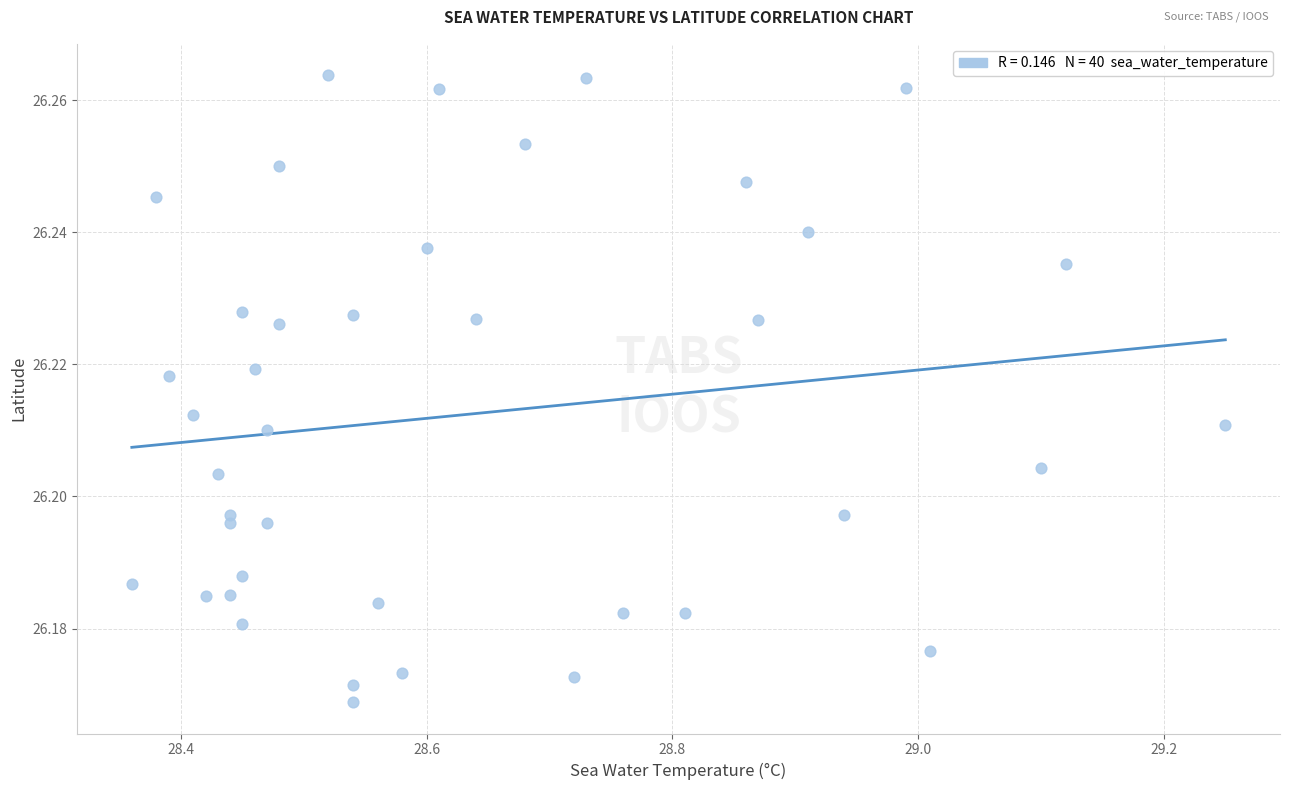

What is the range of X values (max minus min)?

0.9